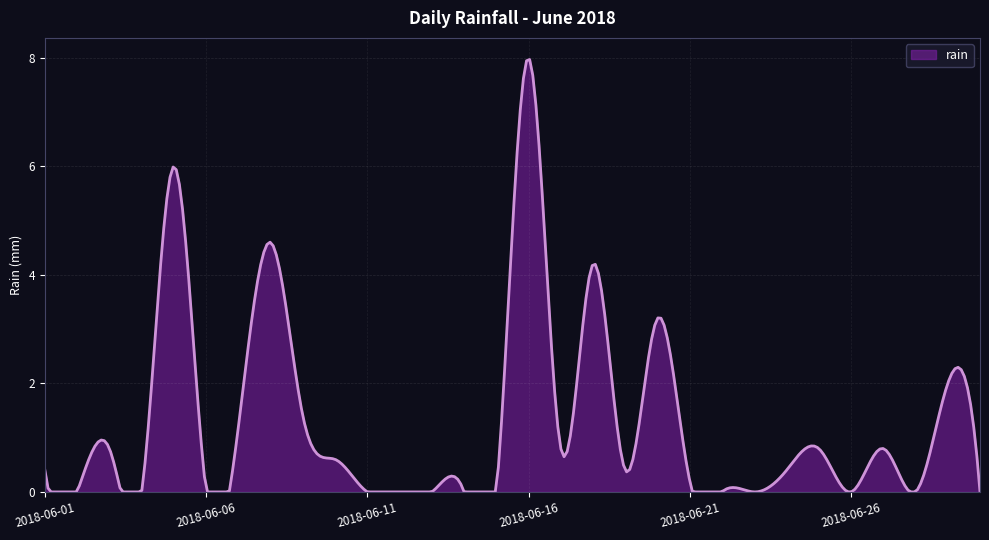

What is the difference between the maximum and minimum values?

8.0